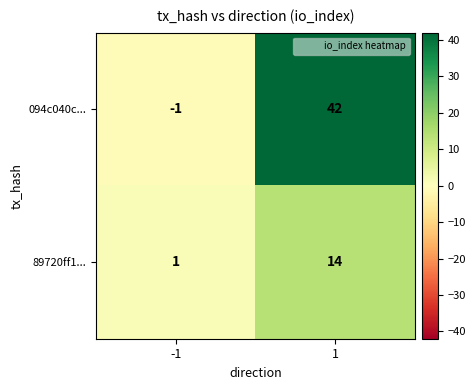

True or false: 89720ff1... has a value of 14 at 1.

True